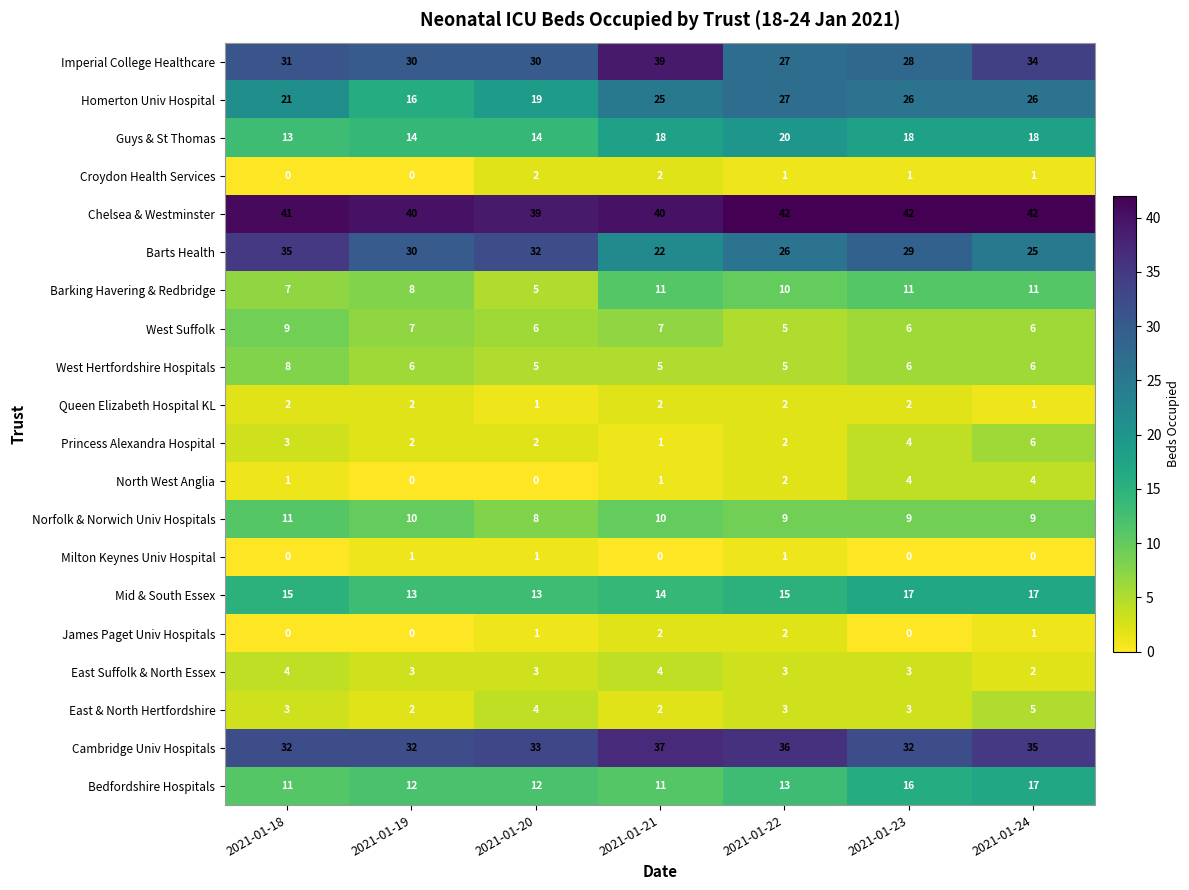

What is the total value across all series at 2021-01-23?

257